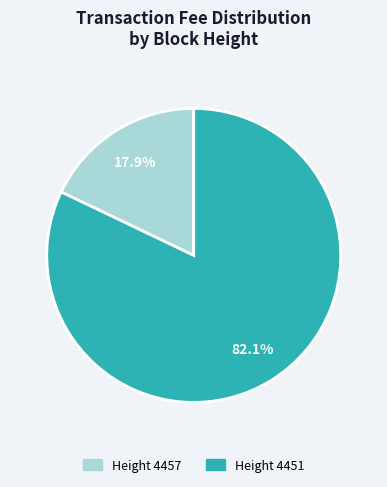

Is there any slice that represents more than half of the pie?

Yes